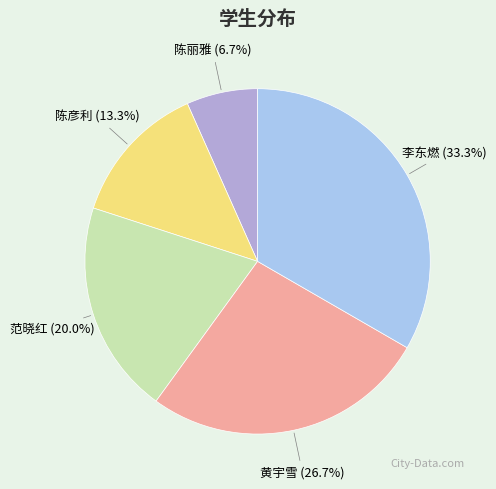

Is there a majority slice in this chart?

No